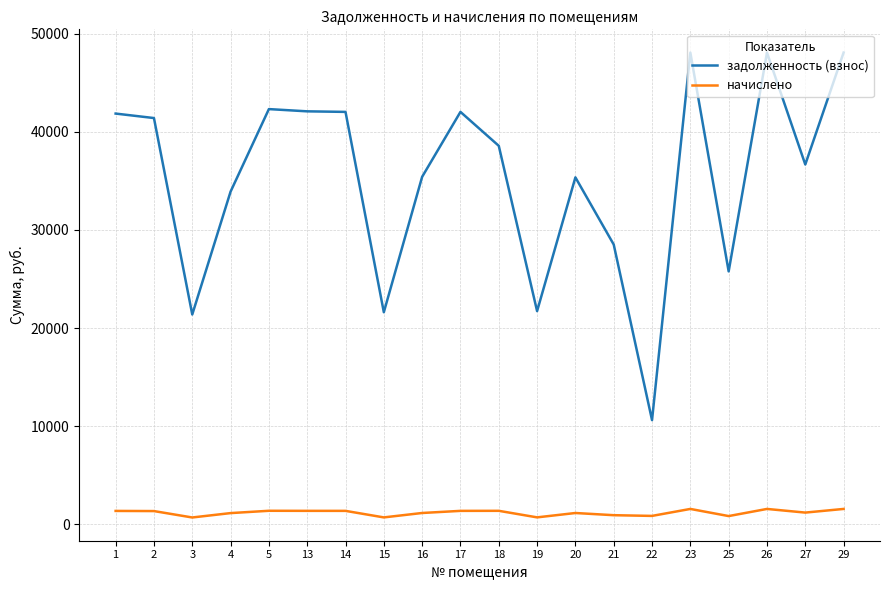

At how many categories does at least one series exceed 39236?

9